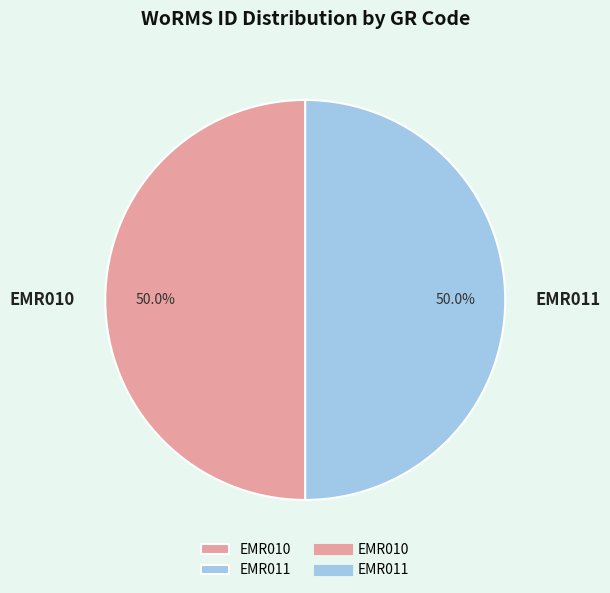

Combined, what portion of the pie is EMR011 and EMR010?

100.0%